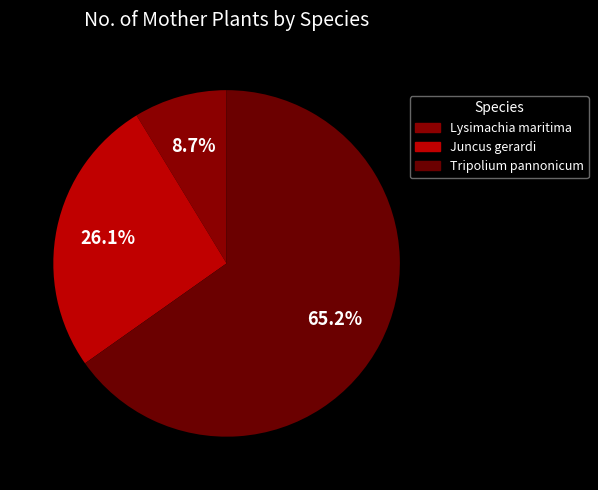

How many segments does this pie chart have?

3